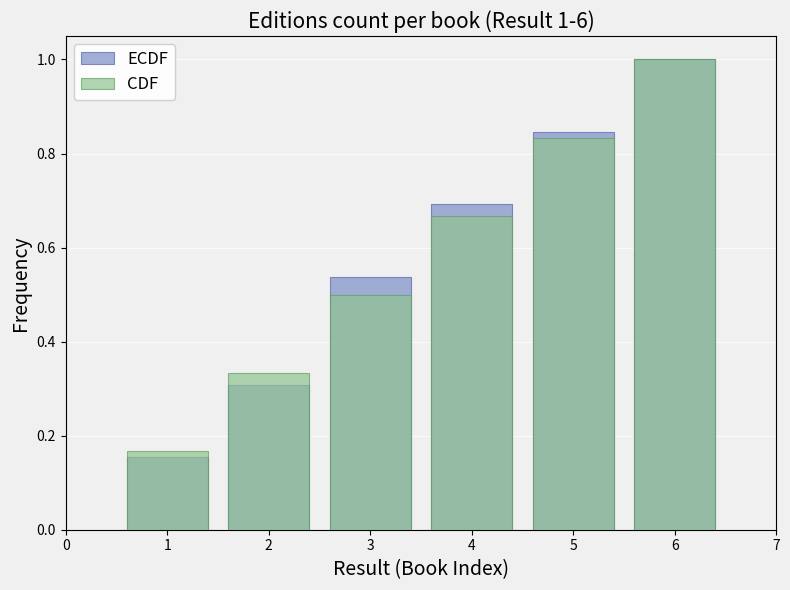

How many bars are there in total?

12